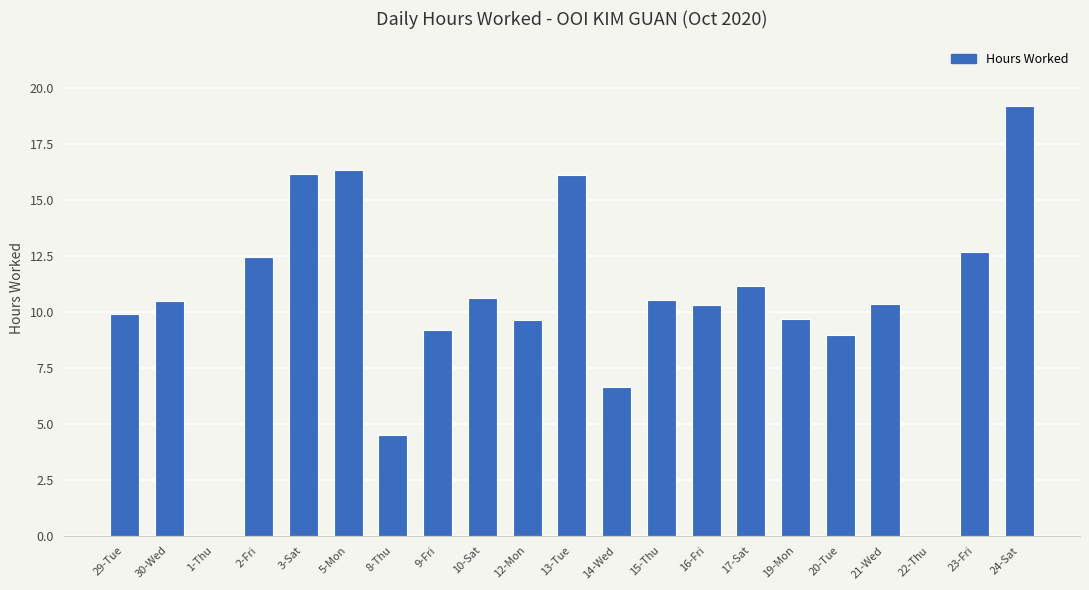

Which label corresponds to the largest value in the chart?

24-Sat